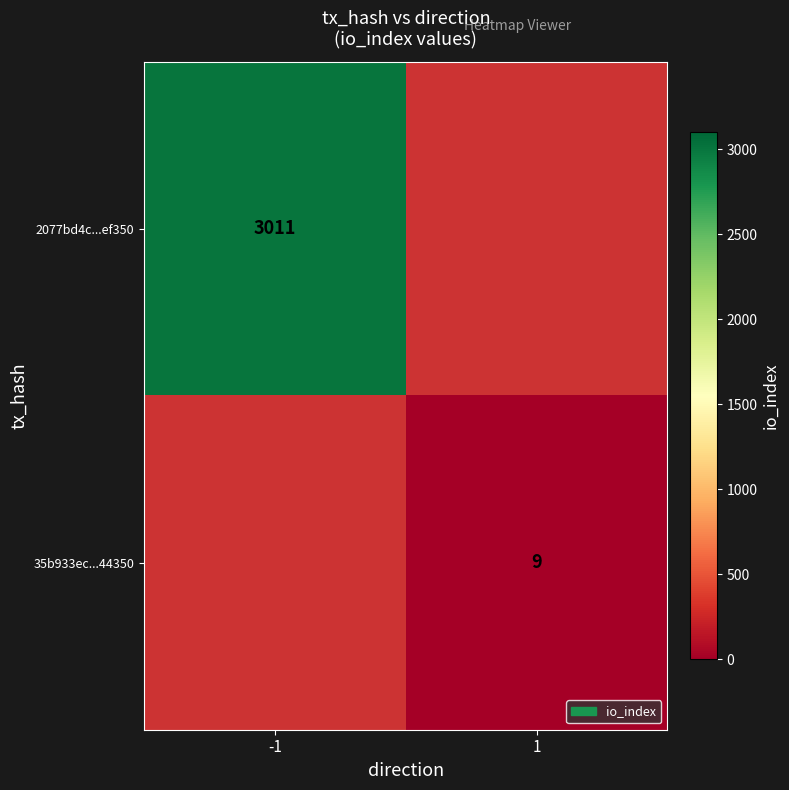

The 35b933ec...44350 series shows 15.9 at 1. True or false?

False